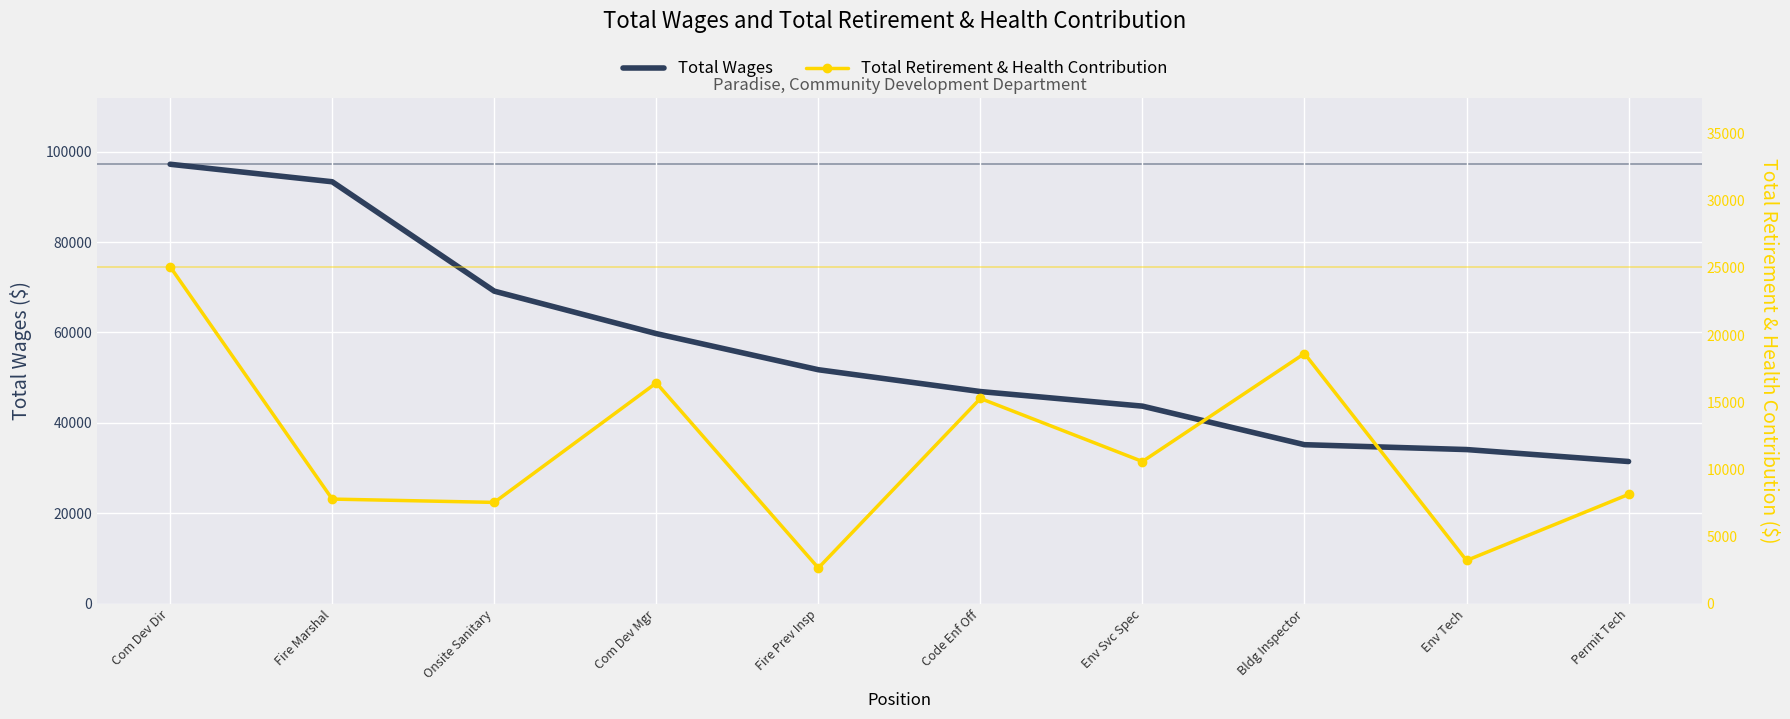

True or false: Total Wages and Total Retirement & Health Contribution intersect in this chart.

False